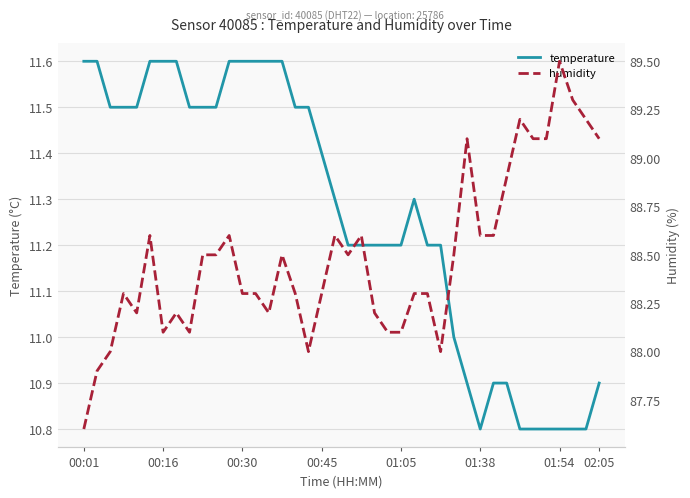

The value of temperature at 00:01 is 11.6. True or false?

True